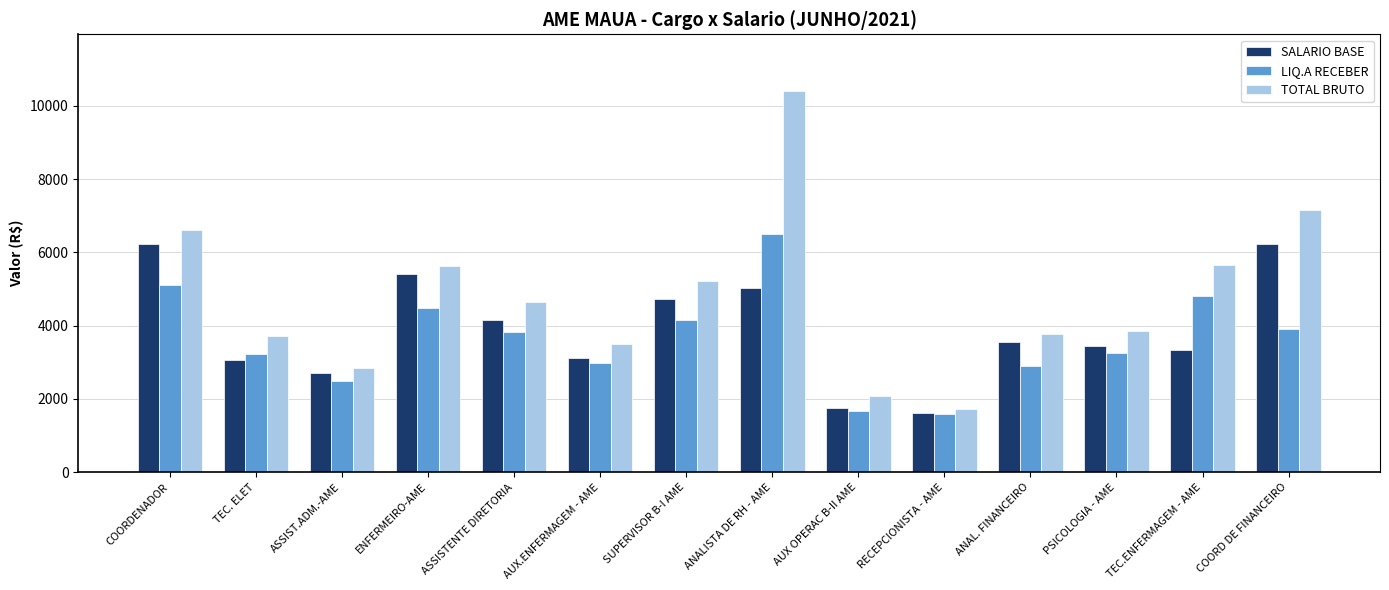

The value of SALARIO BASE at COORDENADOR is 6235.6. True or false?

True